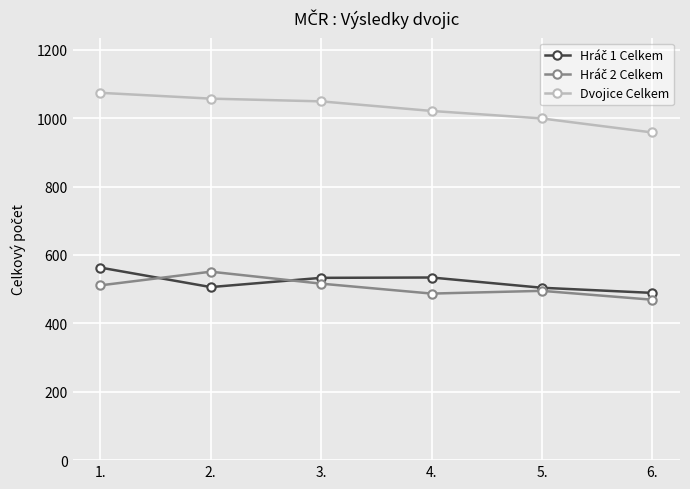

Read the Dvojice Celkem value at 5., to the nearest 50.

1000